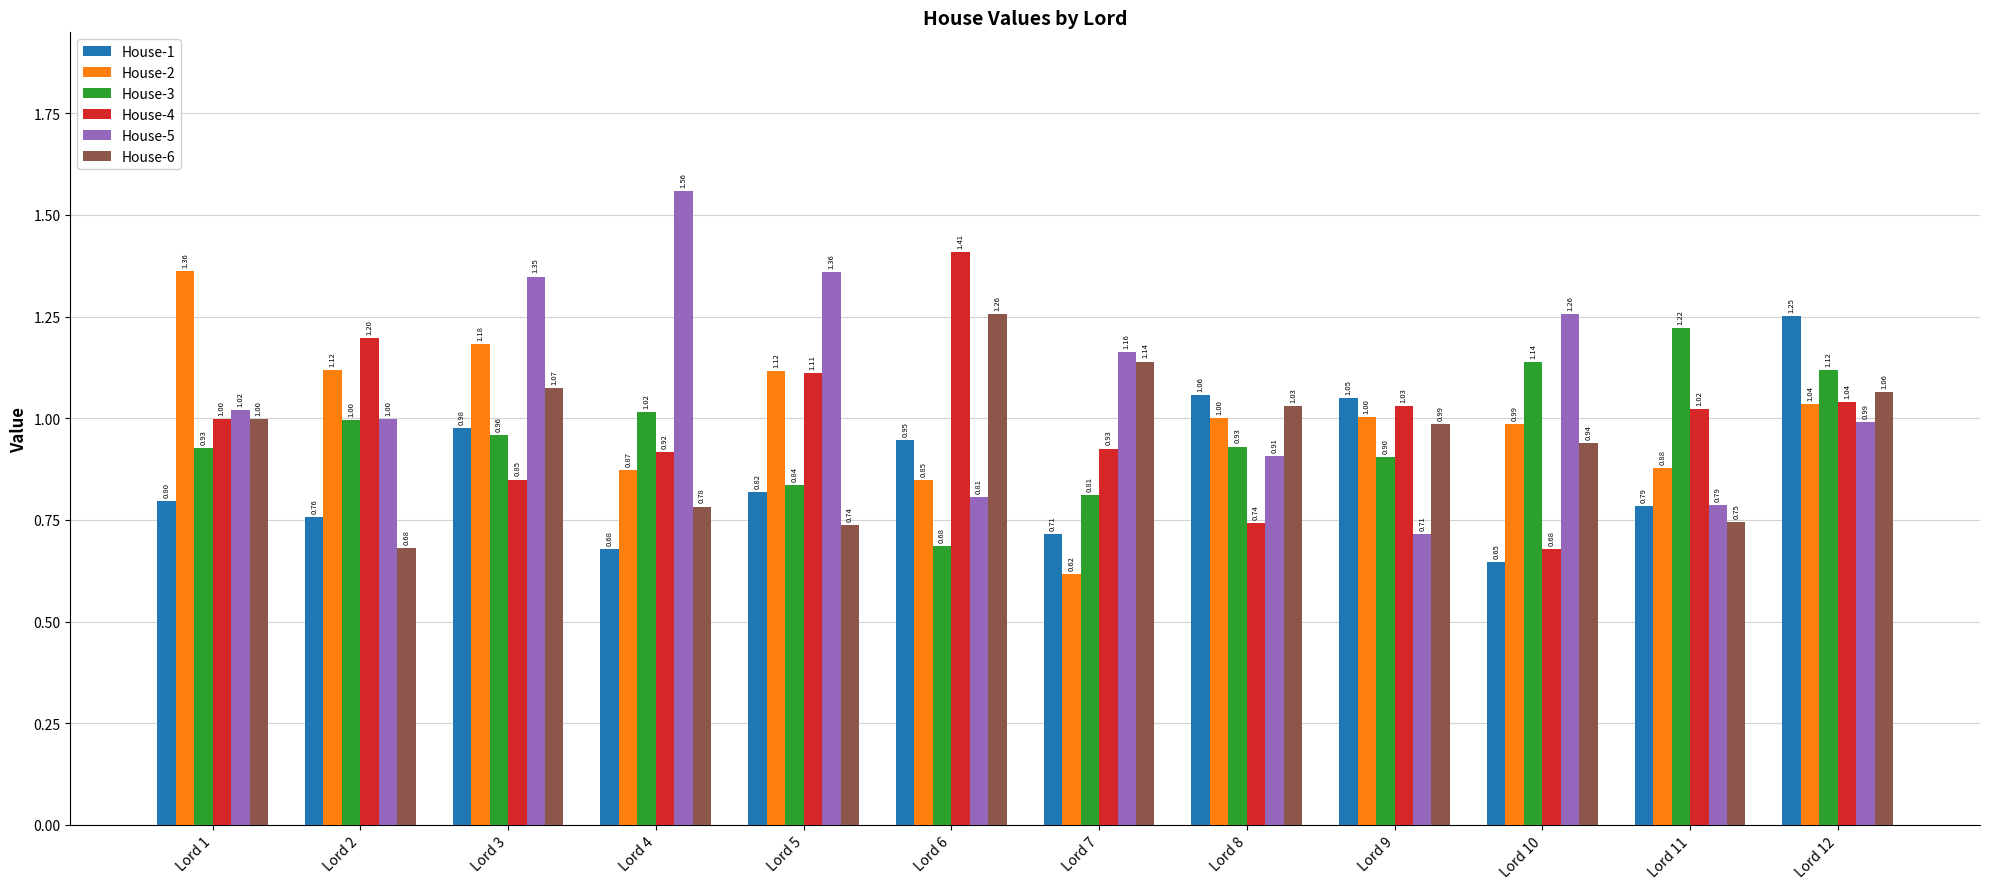

How many distinct data groups are displayed?

6